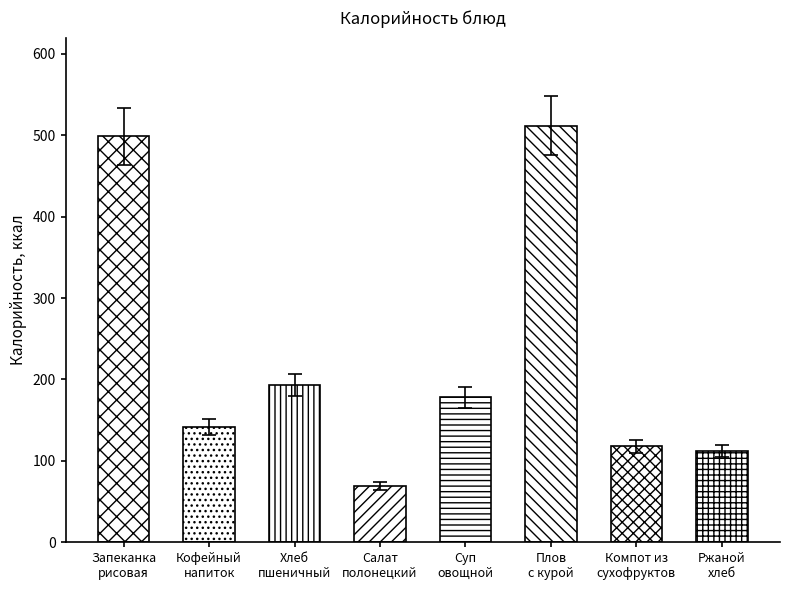

What is the difference between the values at плов с курой and ржаной?

400